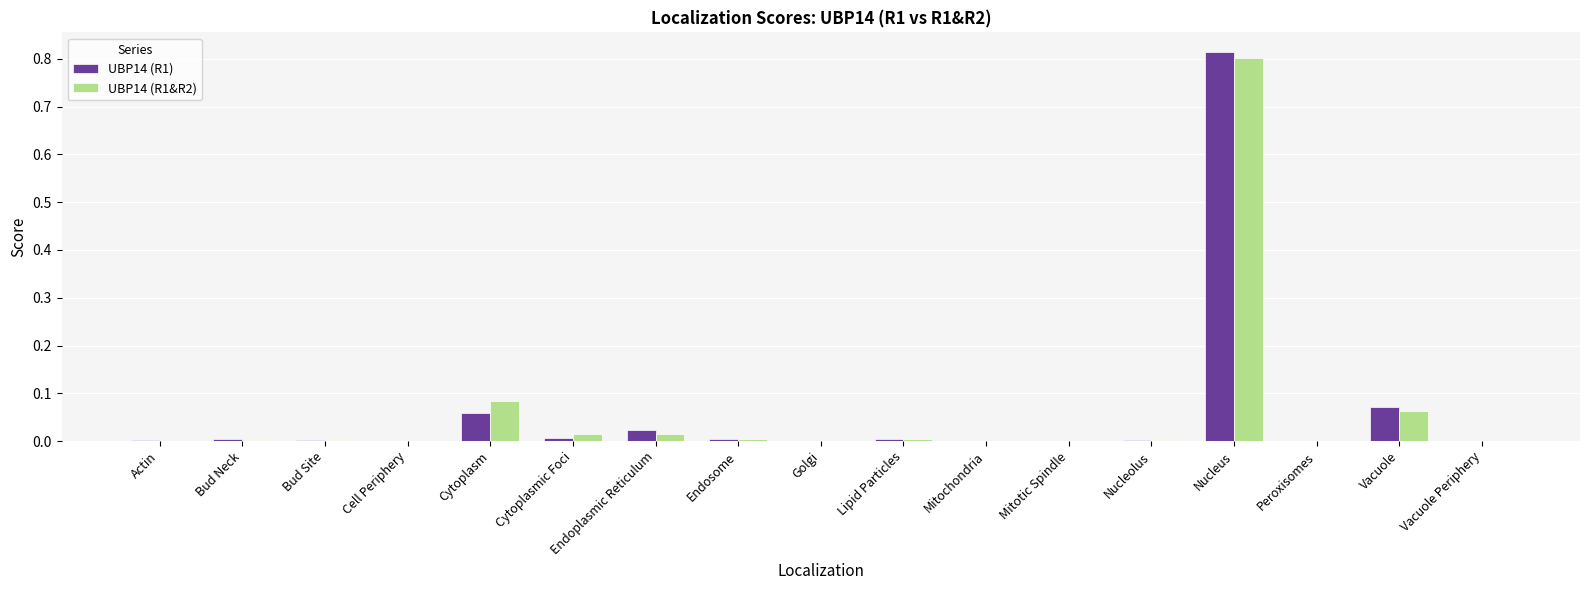

True or false: UBP14 (R1) has a value of 0.0 at Cytoplasmic Foci.

True